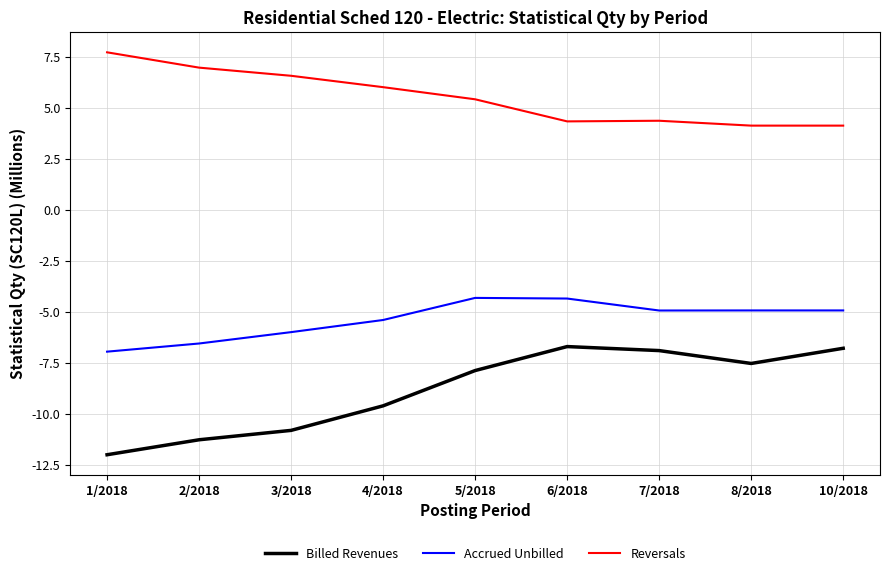

True or false: Accrued Unbilled and Reversals cross at least once.

False